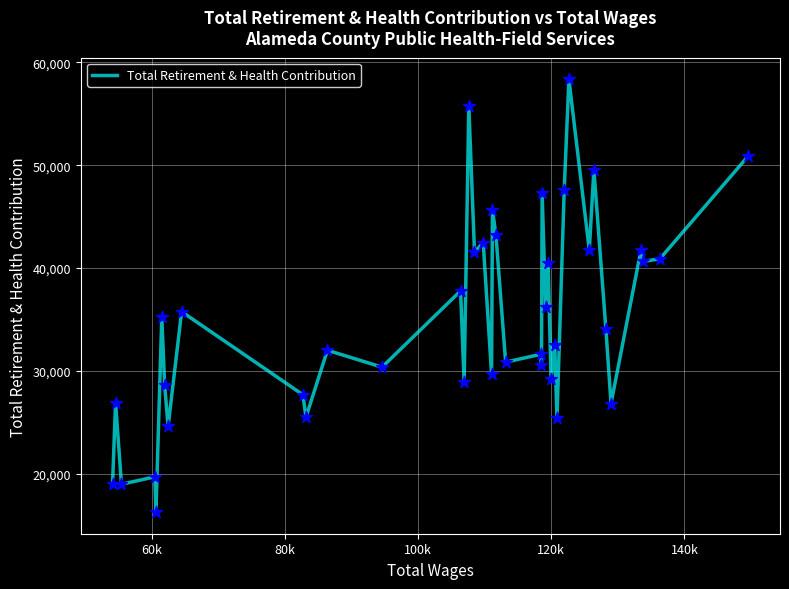

What is the maximum value shown in the chart?

58361